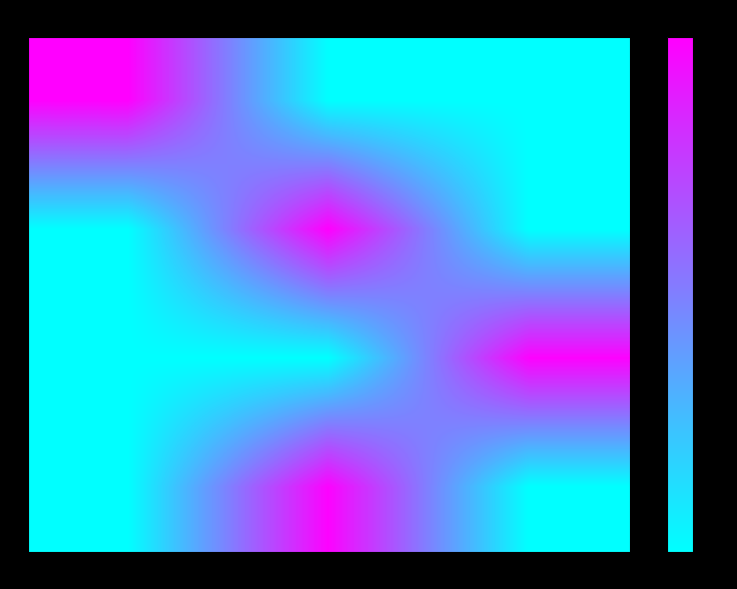

Rank the series by their maximum value, from lowest to highest.

3, 2, 1, 0